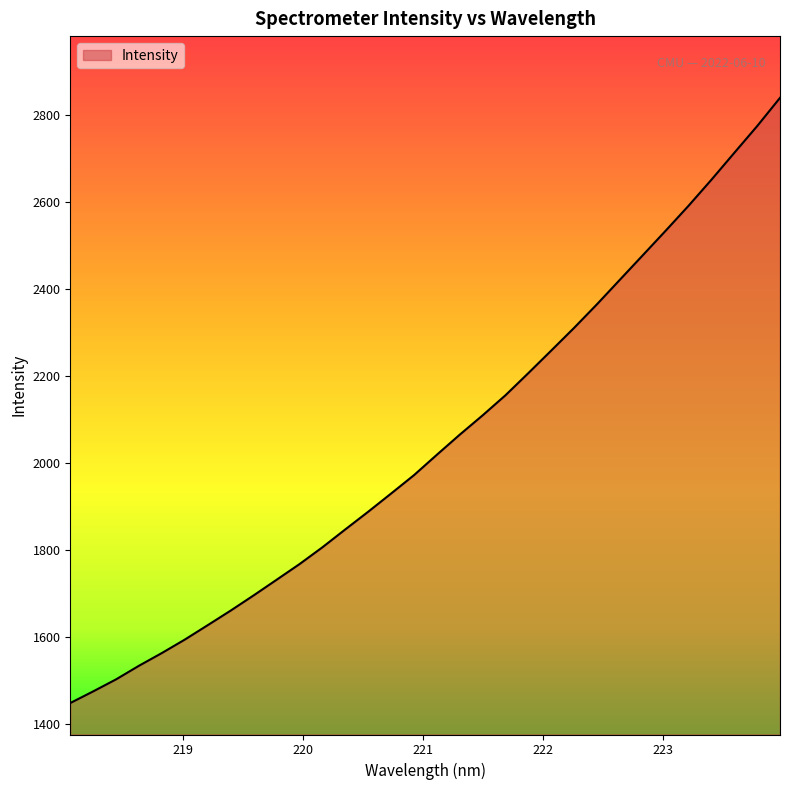

What is the greatest value displayed?

2840.1